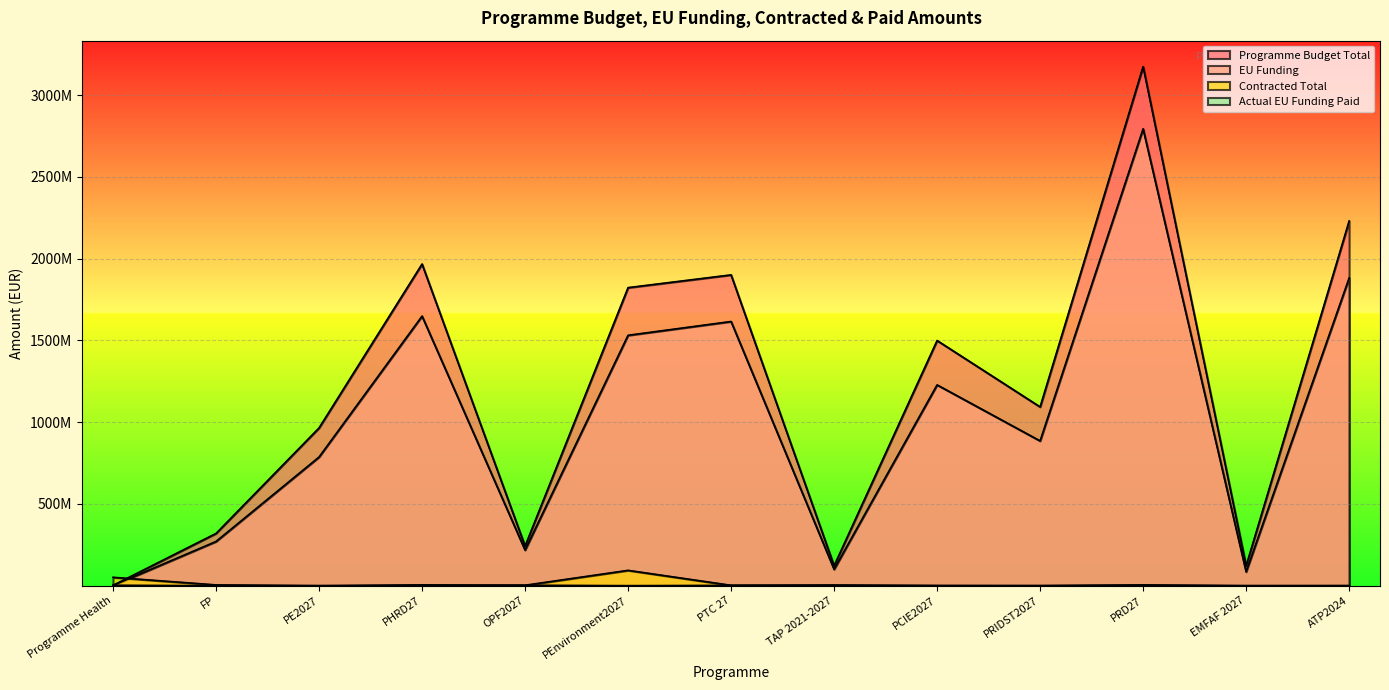

The Contracted Total series shows 2169281.1 at PTC 27. True or false?

True